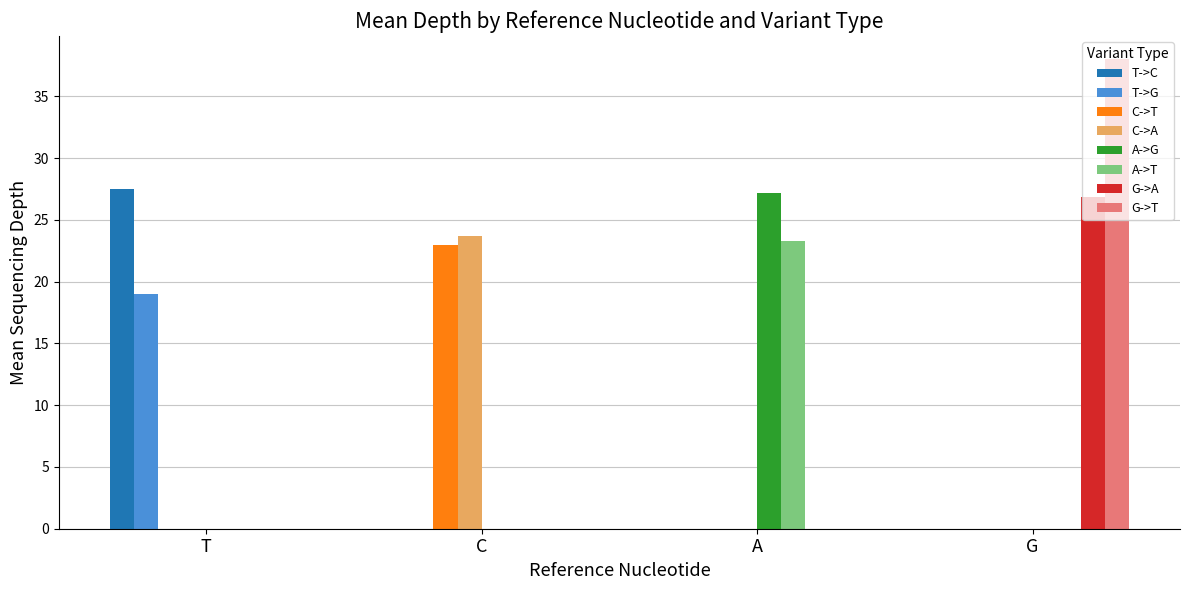

Which series has the largest total across all categories?

G->T